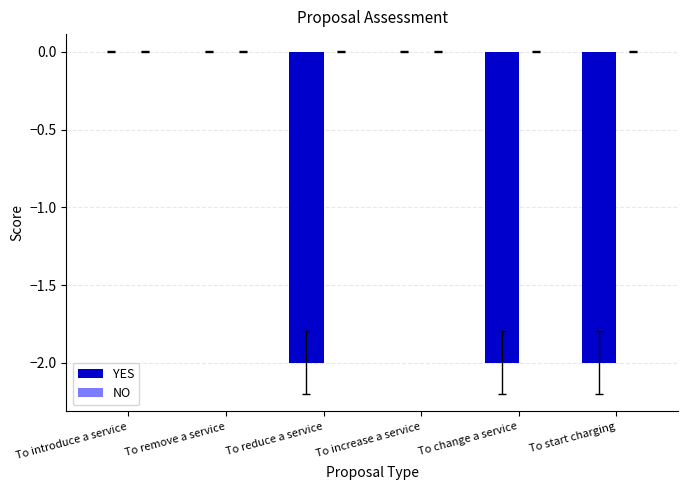

What is the sum of all values?

-6